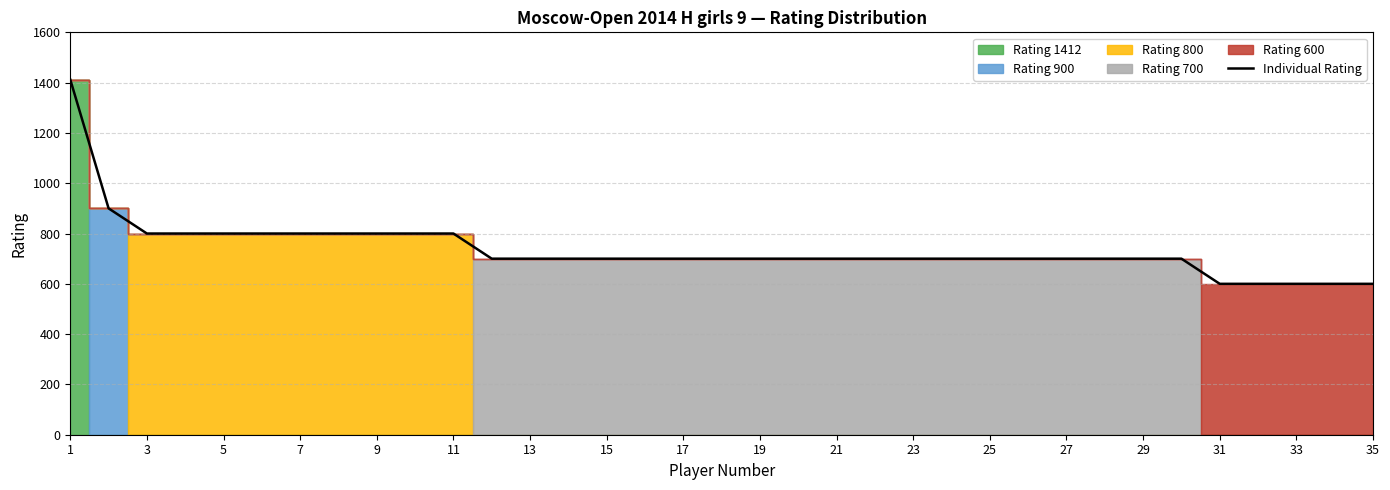

Reading left to right, list all the values displayed in this chart.

1412	900	800	800	800	800	800	800	800	800	800	700	700	700	700	700	700	700	700	700	700	700	700	700	700	700	700	700	700	700	600	600	600	600	600